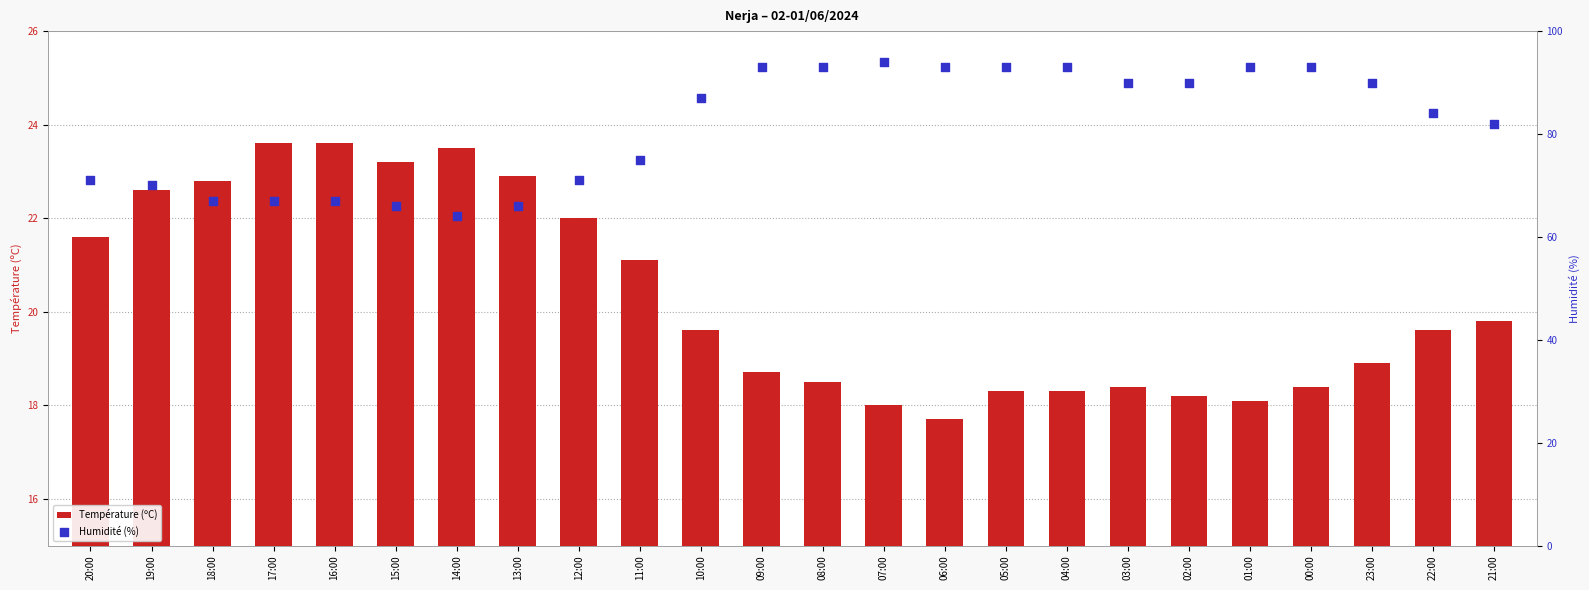

Which series contains the lowest Y value?

Température (ºC)